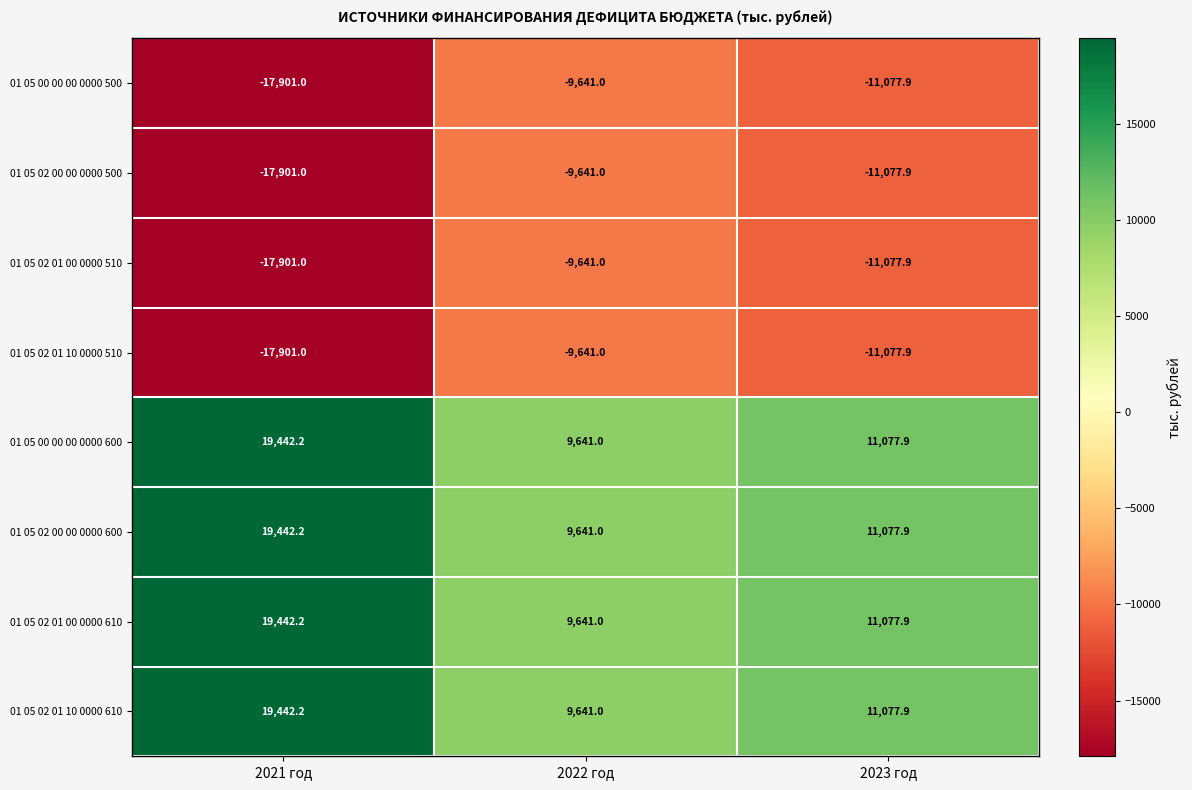

What is the difference between the second highest and minimum values in the 01 05 02 01 10 0000 610 series?

1436.9